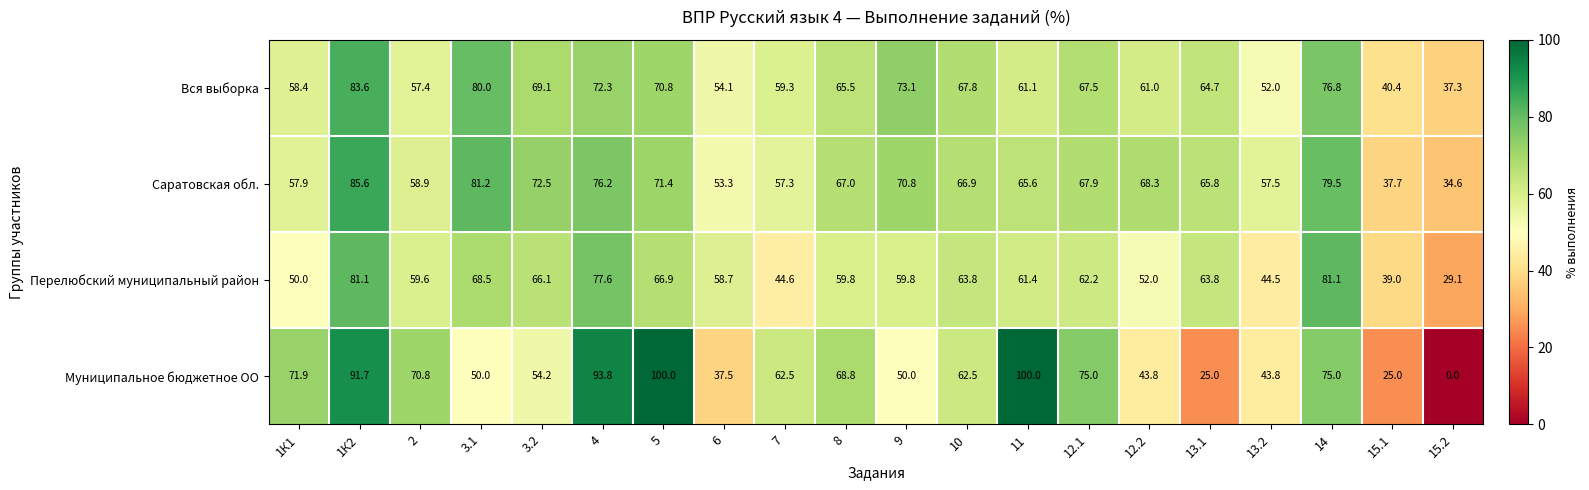

The Перелюбский муниципальный район series shows 38.7 at 9. True or false?

False